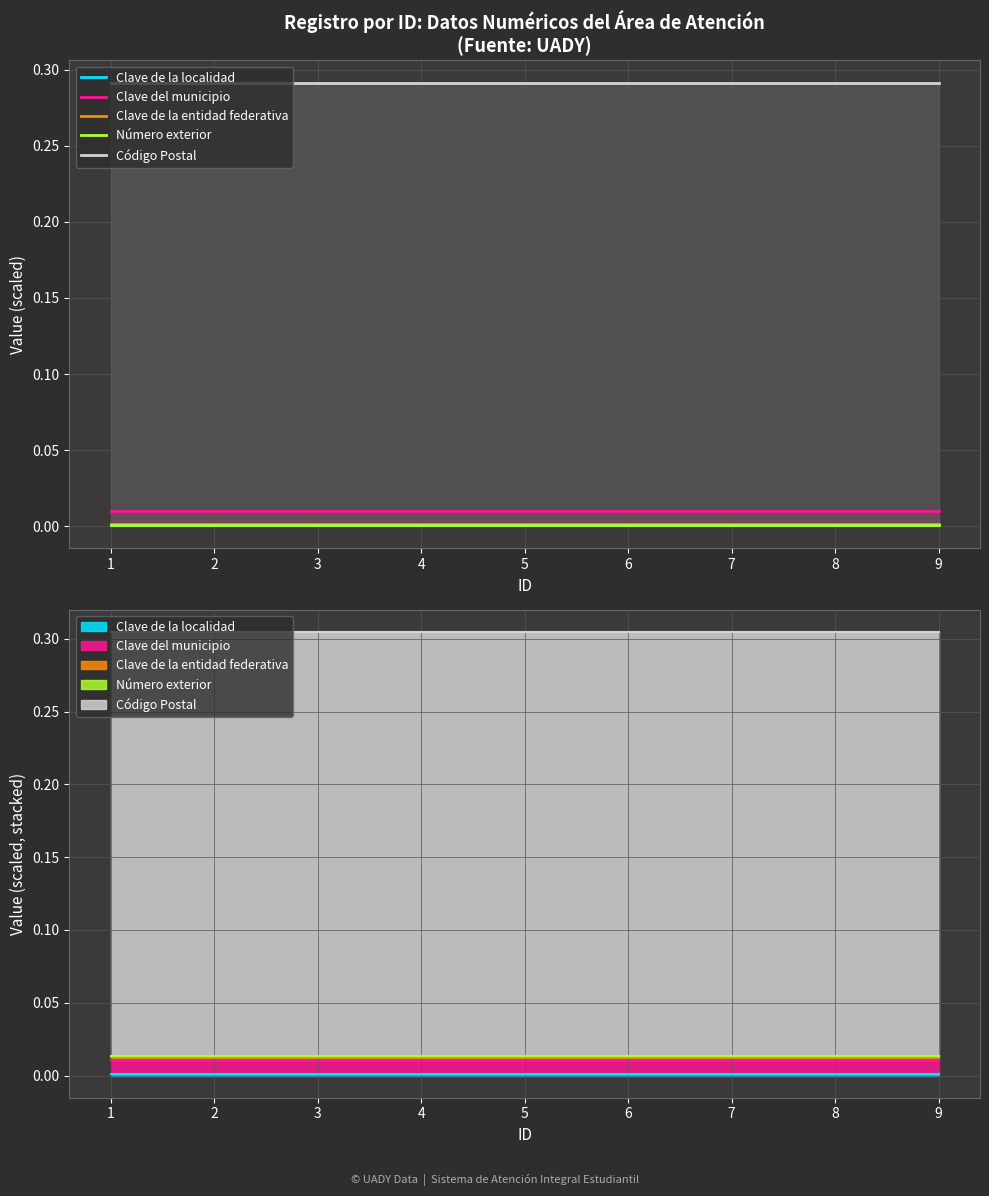

True or false: Clave de la localidad and Clave de la entidad federativa cross at least once.

False